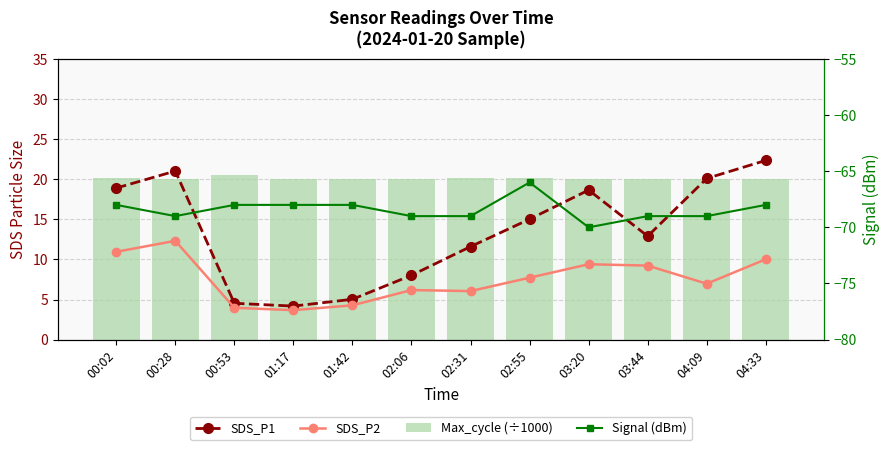

What is the difference between the maximum and minimum values in the Signal (dBm) series?

4.0